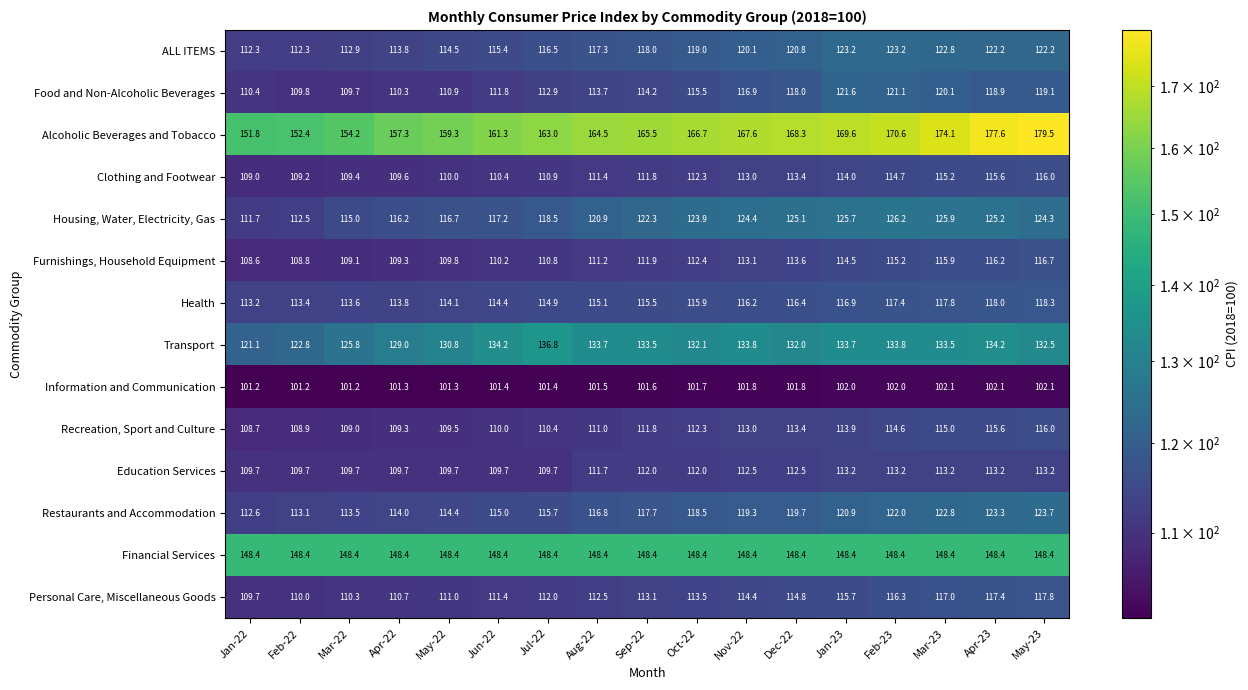

The value of Transport at Apr-22 is 173.6. True or false?

False